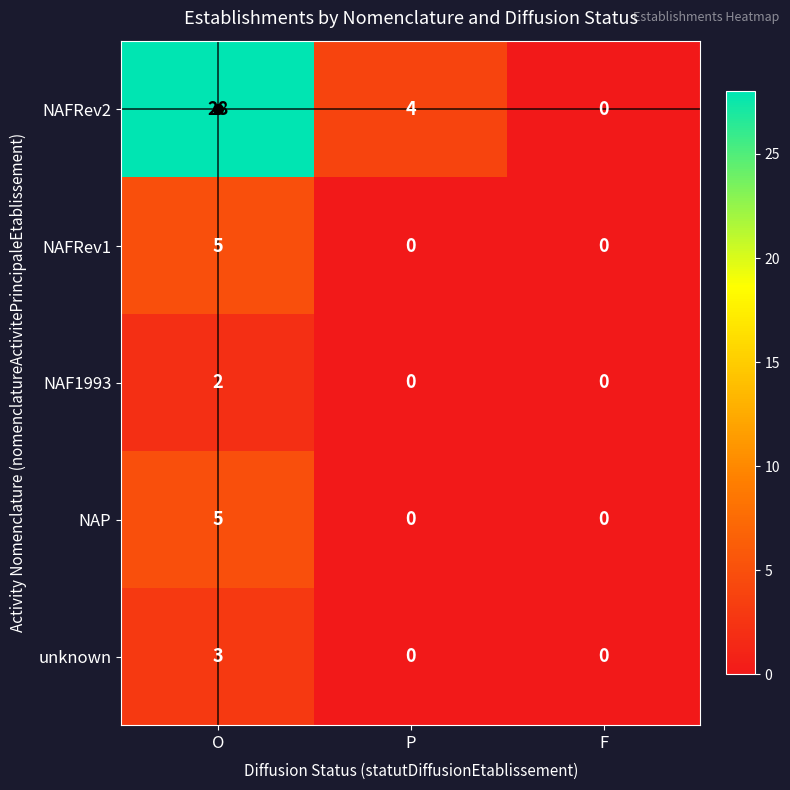

At which category is the sum across all series the highest?

O